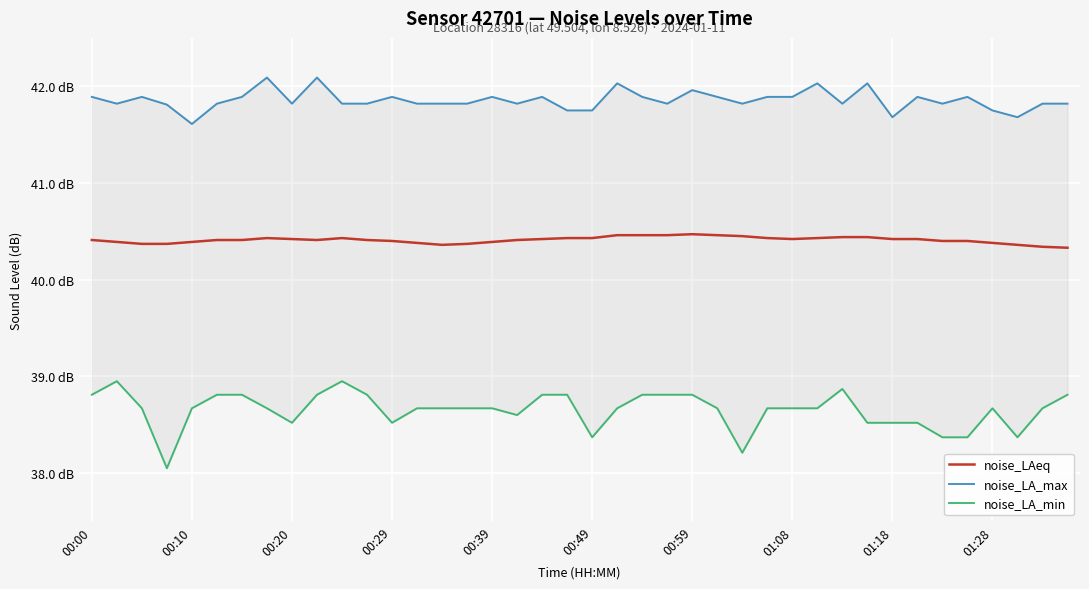

True or false: noise_LA_min has more than 2 interior local peaks.

True